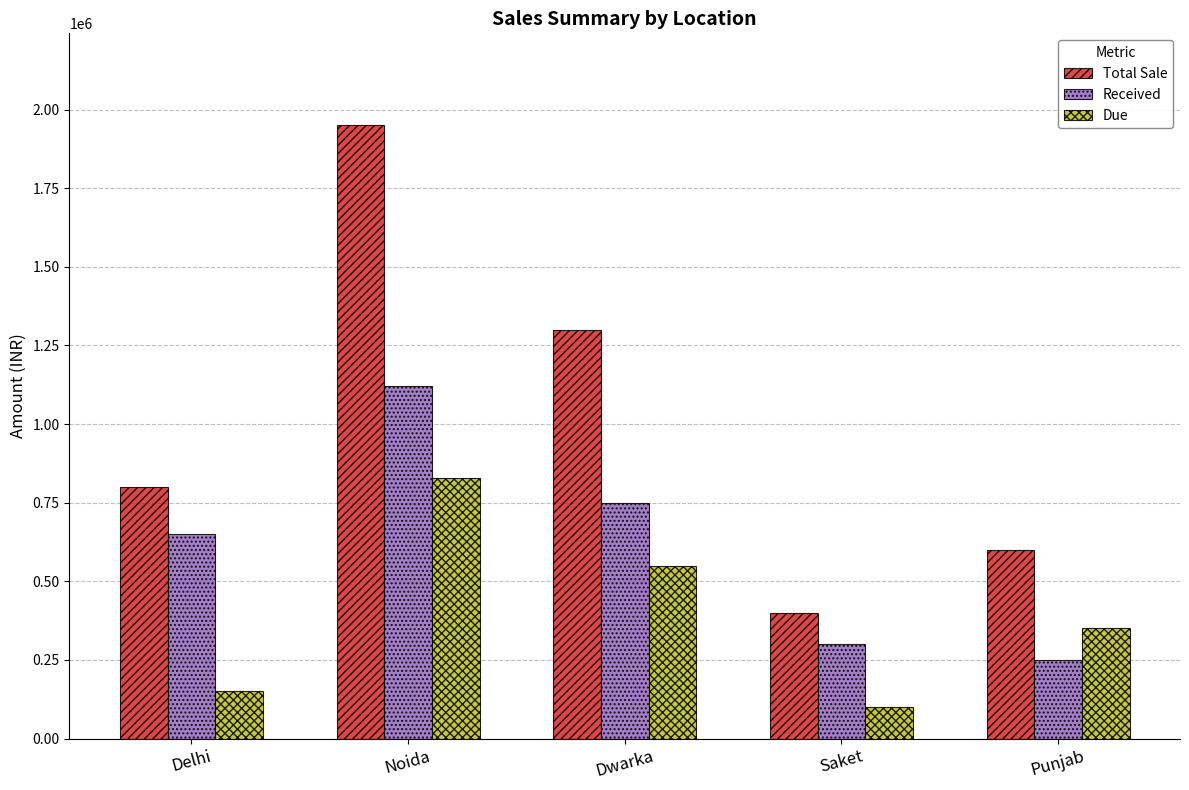

Which series has the widest spread of values?

Total Sale